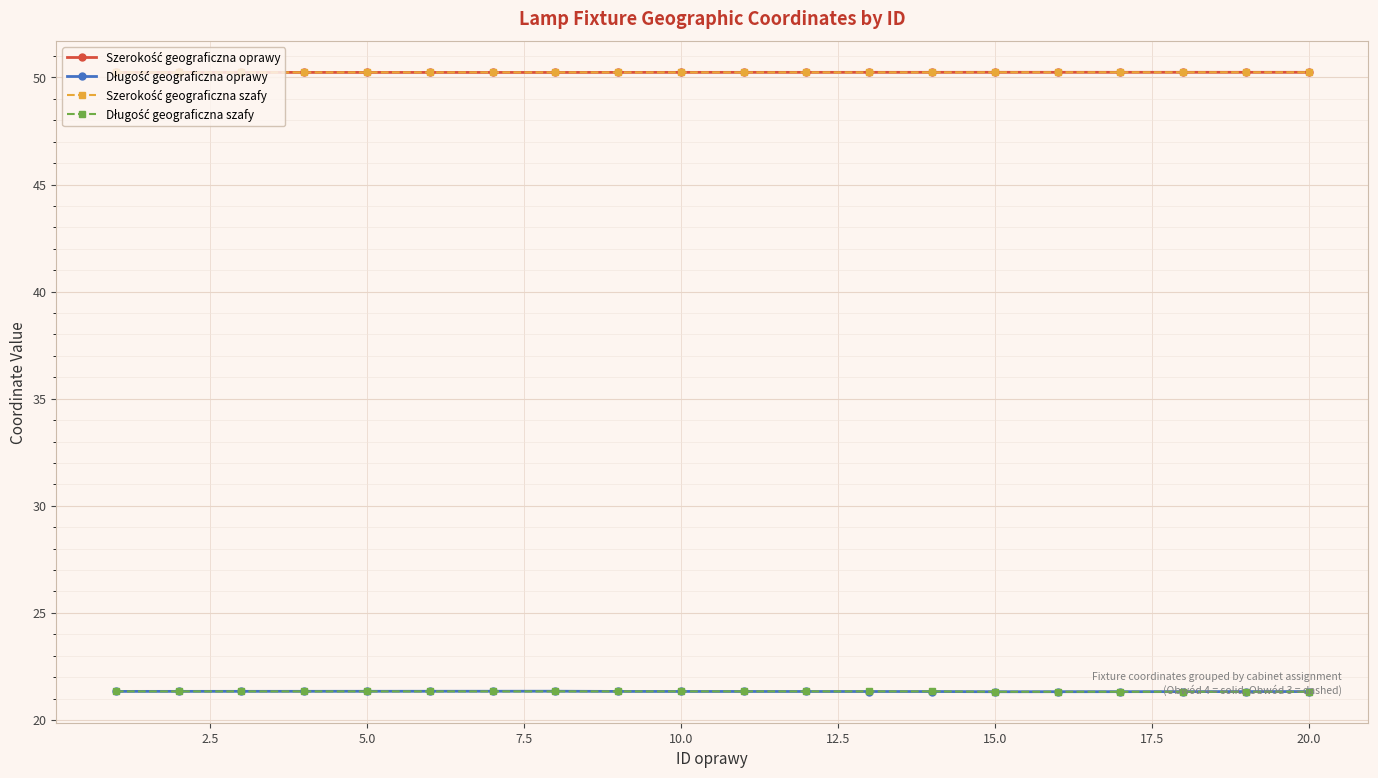

How many lines are shown in the chart?

4